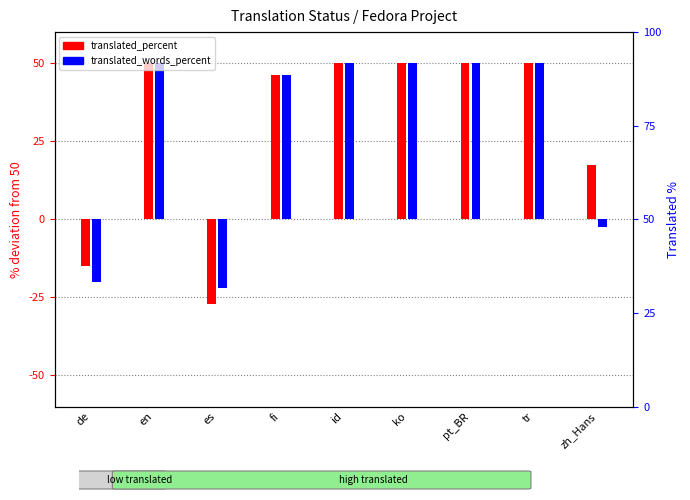

Reading right to left, what are all the values shown in this chart?

translated_percent: 17.4	50.0	50.0	50.0	50.0	46.3	-27.2	50.0	-15.1
translated_words_percent: -2.4	50.0	50.0	50.0	50.0	46.4	-22.1	50.0	-20.2